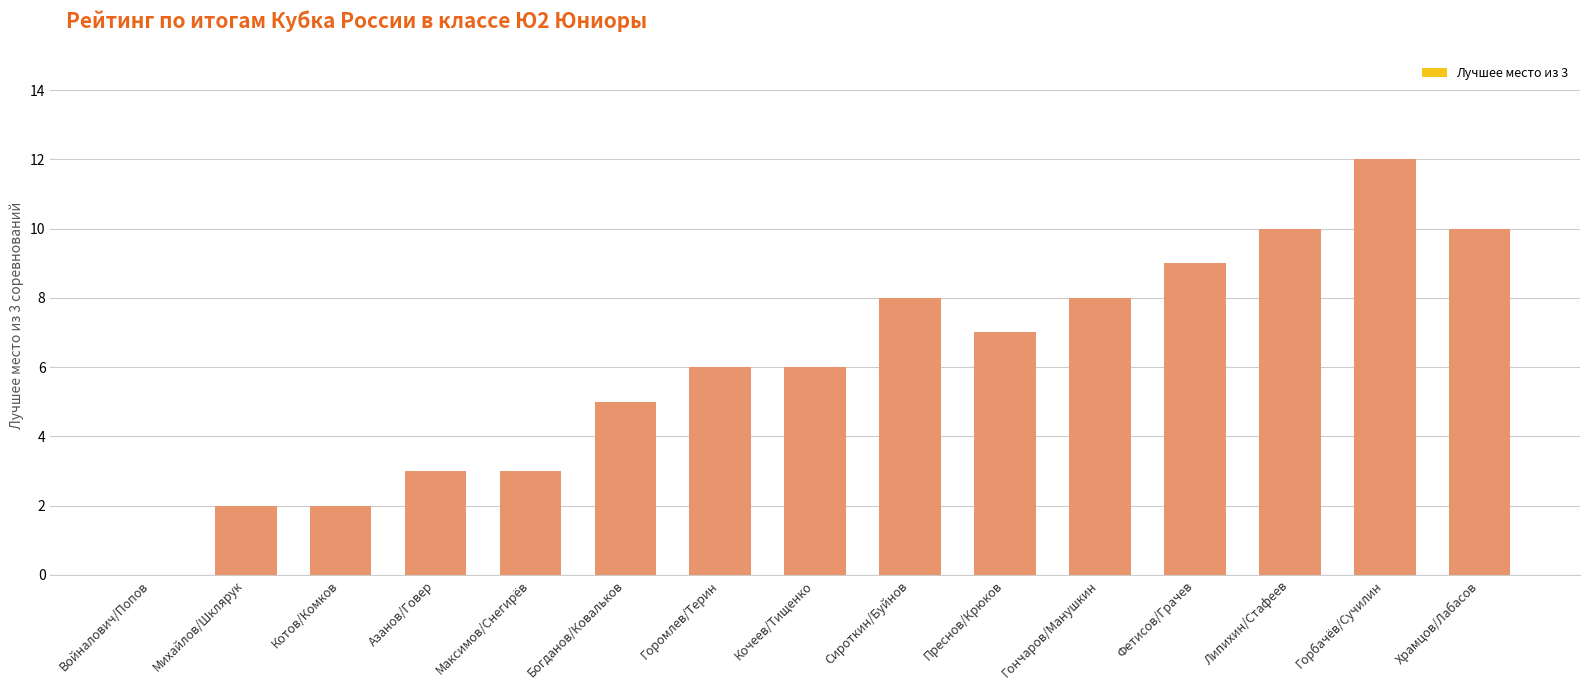

What is the ratio of the value at Горбачёв/Сучилин to the value at Максимов/Снегирёв?

4.0